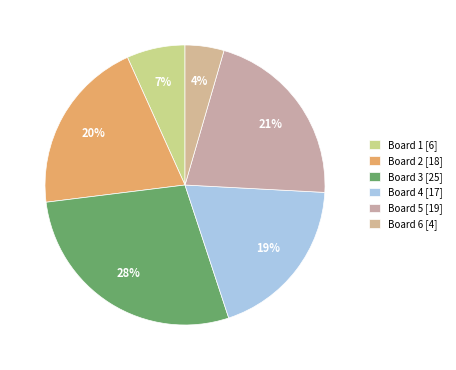

Which has a higher value, Board 6 or Board 1?

Board 1